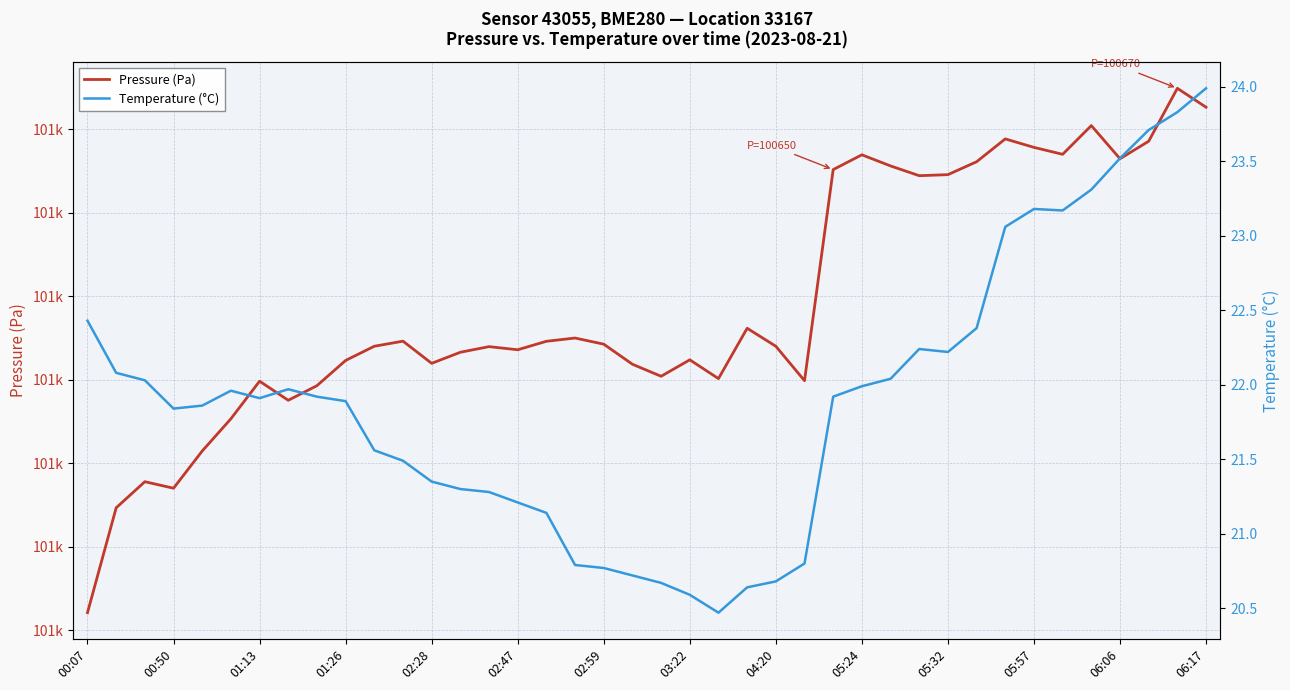

What is the value of the Temperature (°C) point at the 10th from the left?

21.9